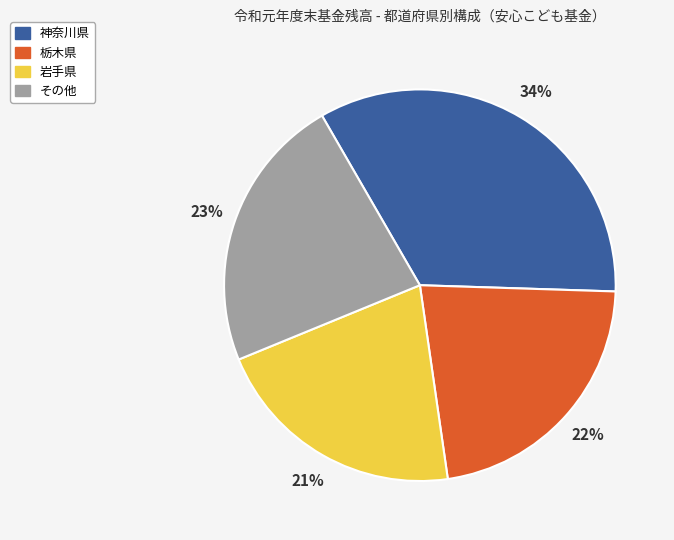

Rank the categories by value from highest to lowest.

神奈川県, その他, 栃木県, 岩手県